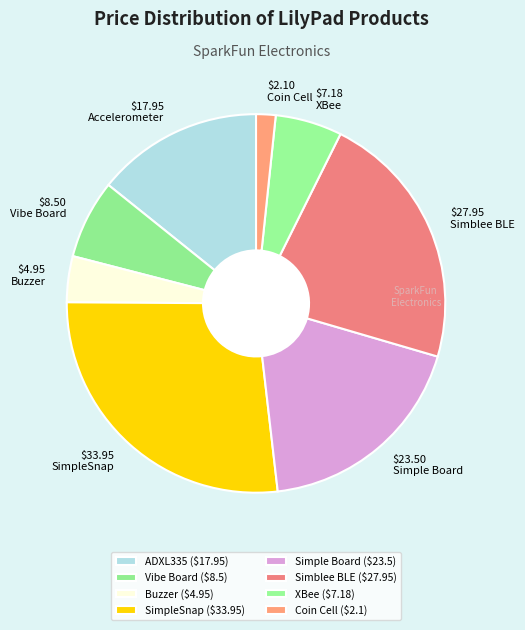

Does $17.95 Accelerometer represent more than half of the total?

No